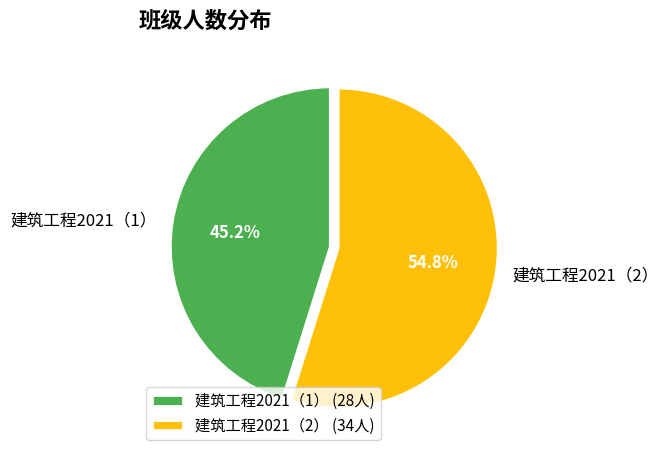

The 建筑工程2021（2） slice represents 55% of the pie. True or false?

True